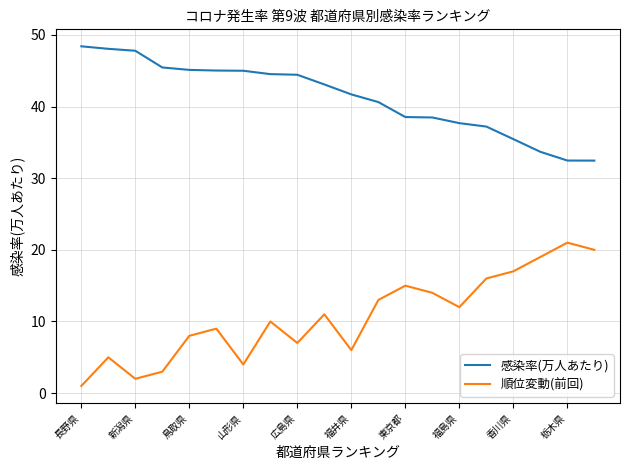

True or false: 感染率(万人あたり) and 順位変動(前回) cross at least once.

False